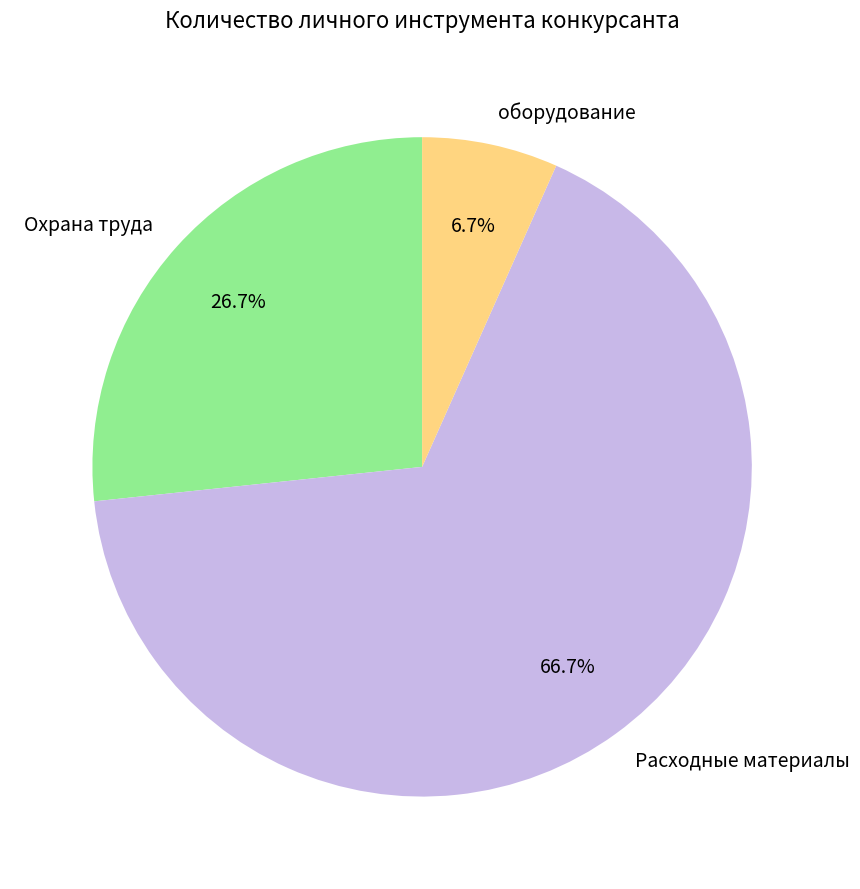

Does any single category account for the majority?

Yes